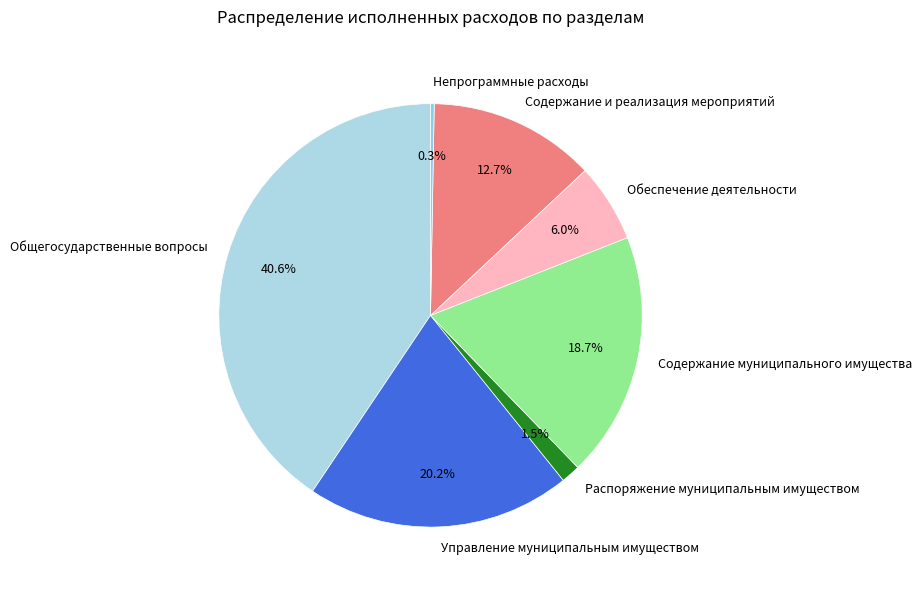

Between Общегосударственные вопросы and Распоряжение муниципальным имуществом, which is larger?

Общегосударственные вопросы